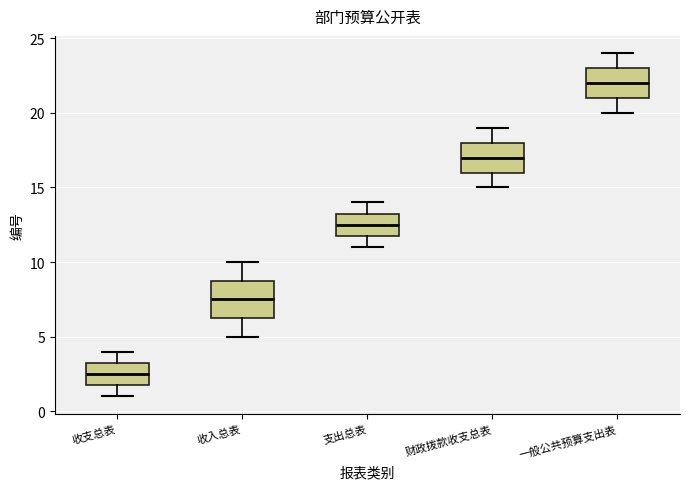

Where is the upper edge of the box for 财政拨款收支总表 on the y-axis? The values are not printed on the chart, so give them approximately, as read against the axis.

18.0